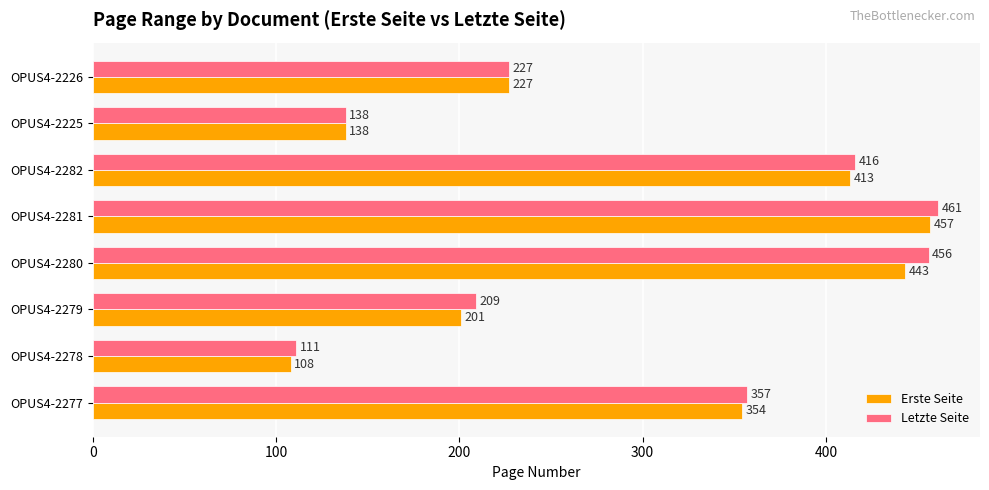

Rank the categories by Erste Seite value from highest to lowest.

OPUS4-2281, OPUS4-2280, OPUS4-2282, OPUS4-2277, OPUS4-2226, OPUS4-2279, OPUS4-2225, OPUS4-2278